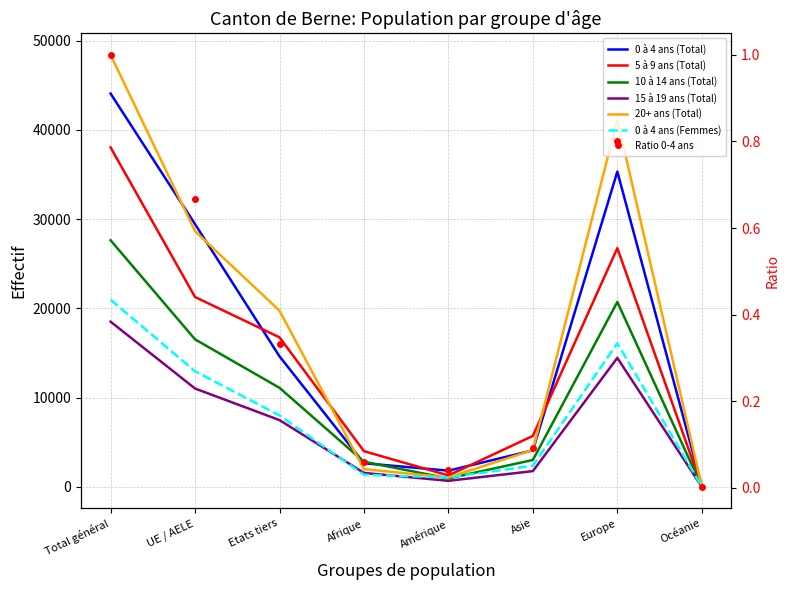

Where is 15 à 19 ans (Total) nearest to the value 9263?

UE / AELE